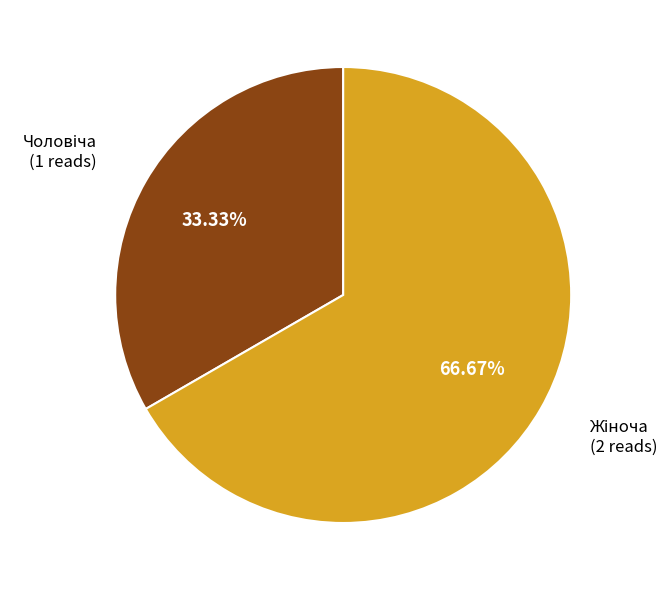

Is there any slice that represents more than half of the pie?

Yes